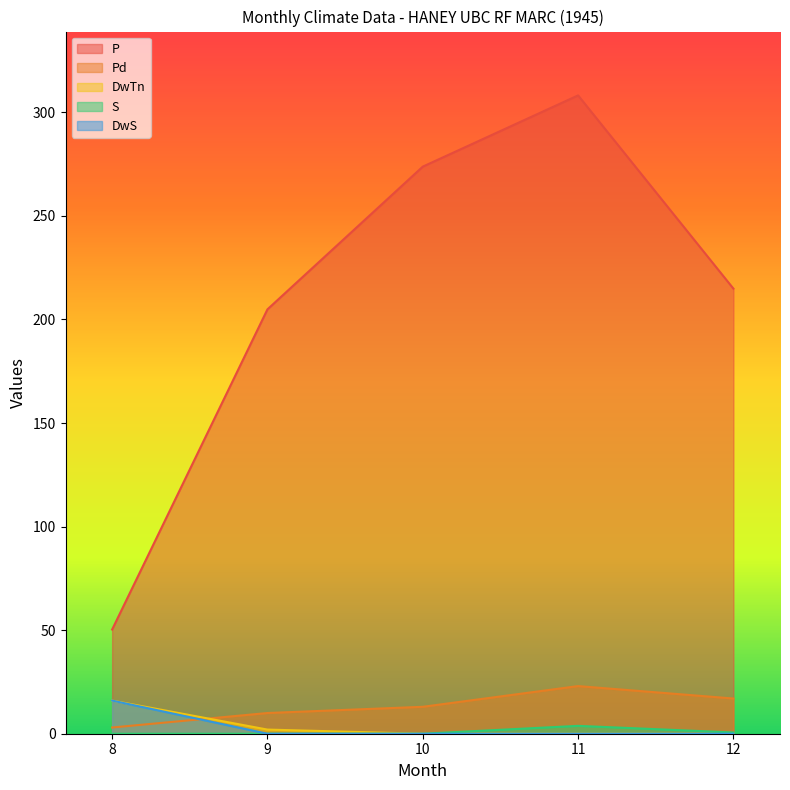

At which label is Pd closest to 13?

10